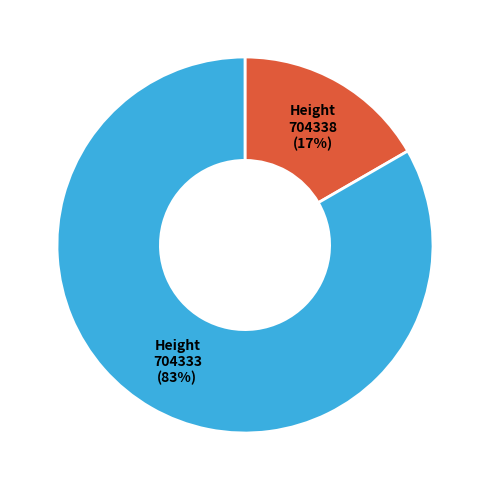

Is there a majority slice in this chart?

Yes